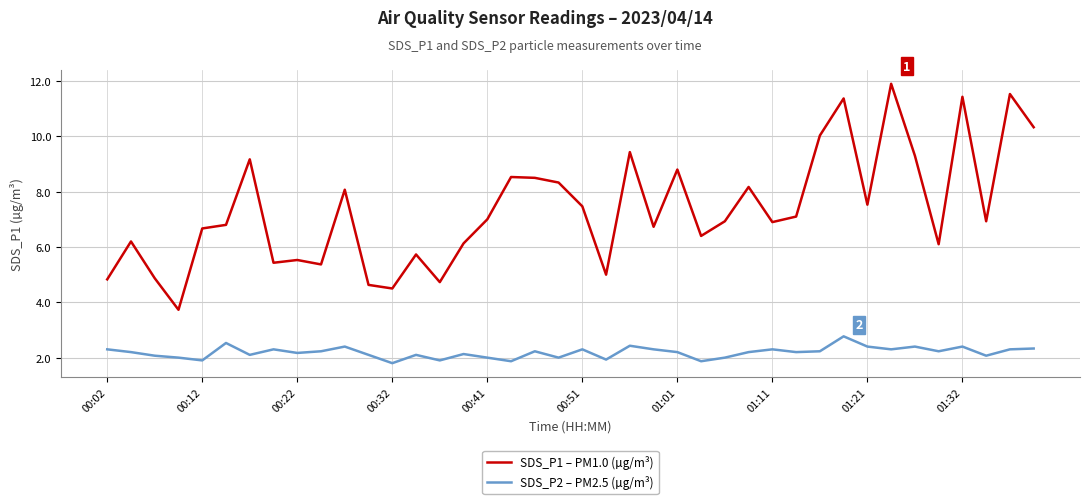

True or false: SDS_P2 – PM2.5 (µg/m³) and SDS_P1 – PM1.0 (µg/m³) intersect in this chart.

False